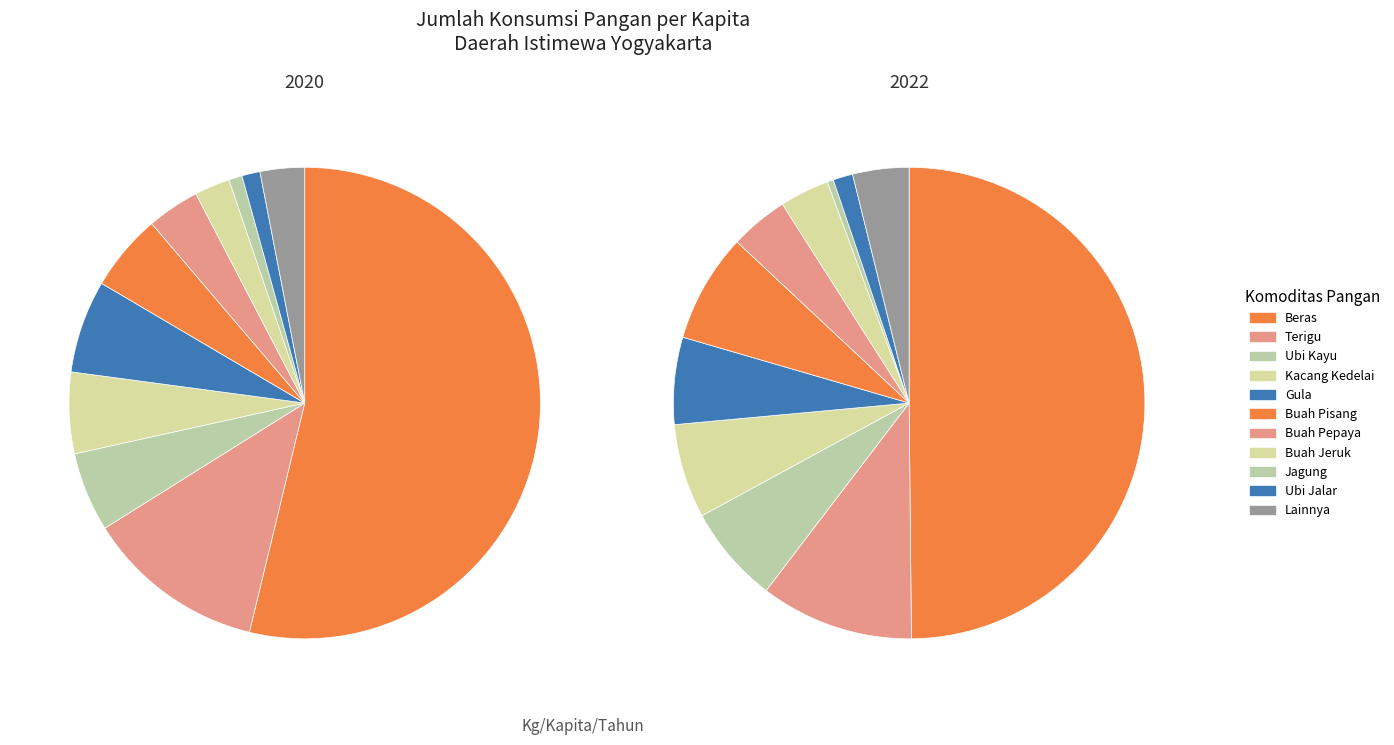

How many segments does this pie chart have?

11